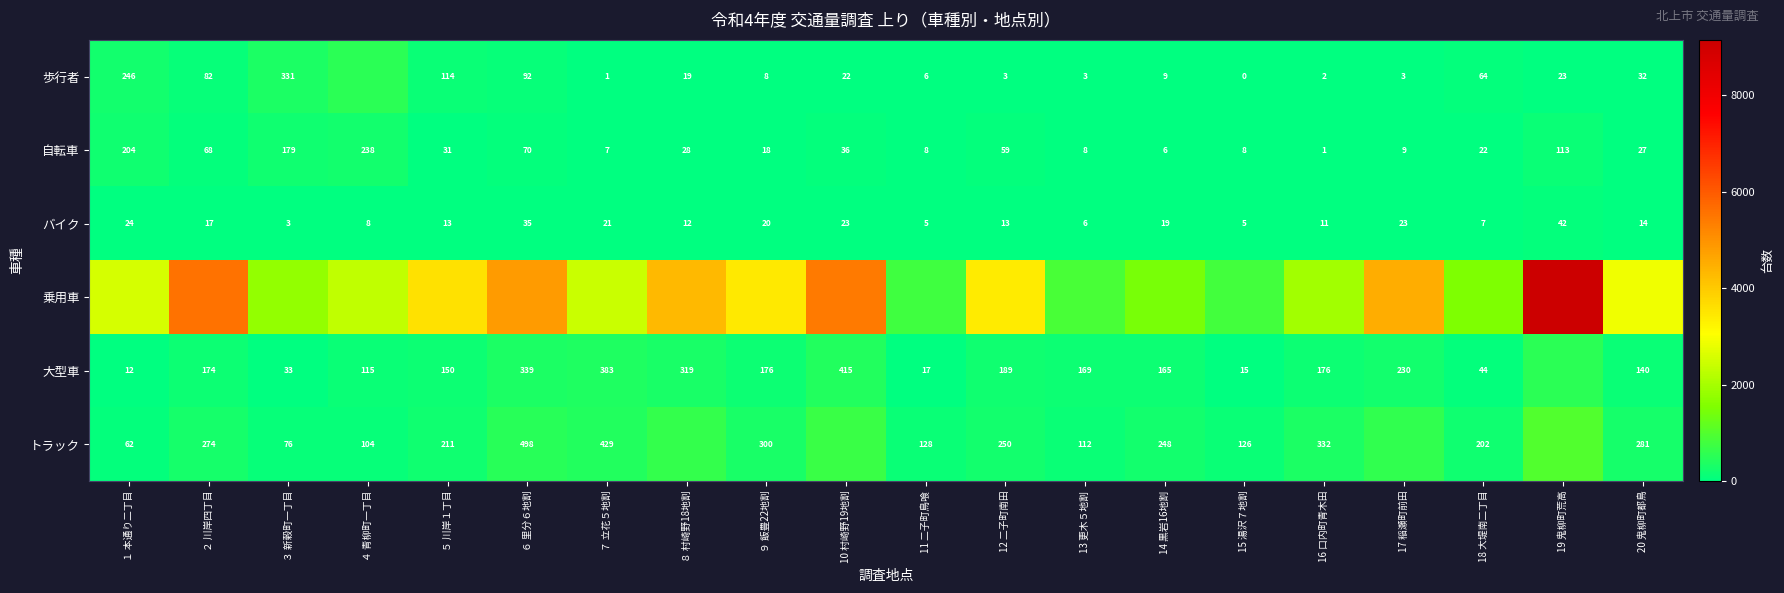

What is the total value across all series at 18 大堤南二丁目?

1847